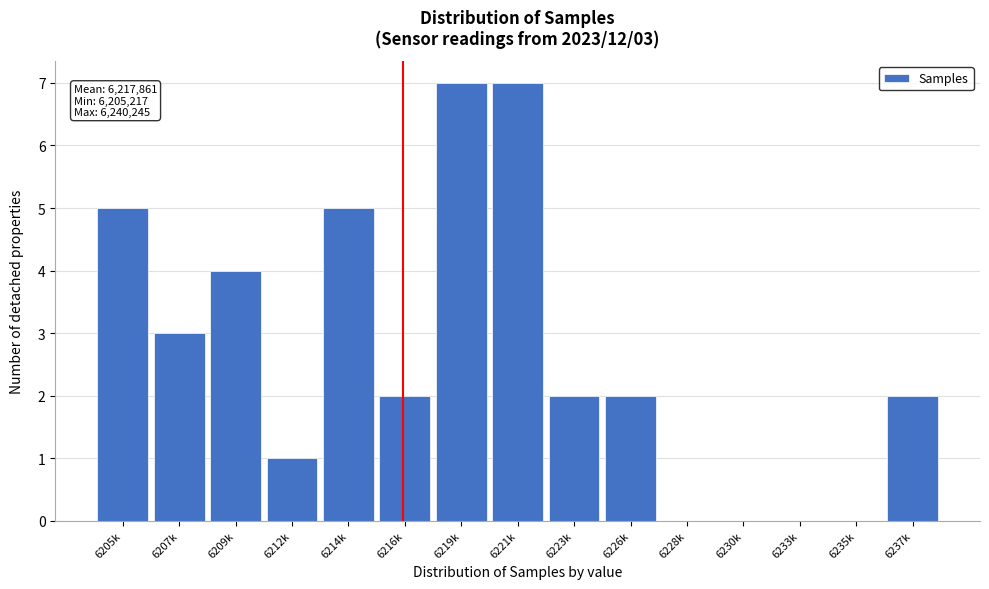

Reading left to right, list all the values displayed in this chart.

6205k=5	6207k=3	6209k=4	6212k=1	6214k=5	6216k=2	6219k=7	6221k=7	6223k=2	6226k=2	6228k=0	6230k=0	6233k=0	6235k=0	6237k=2